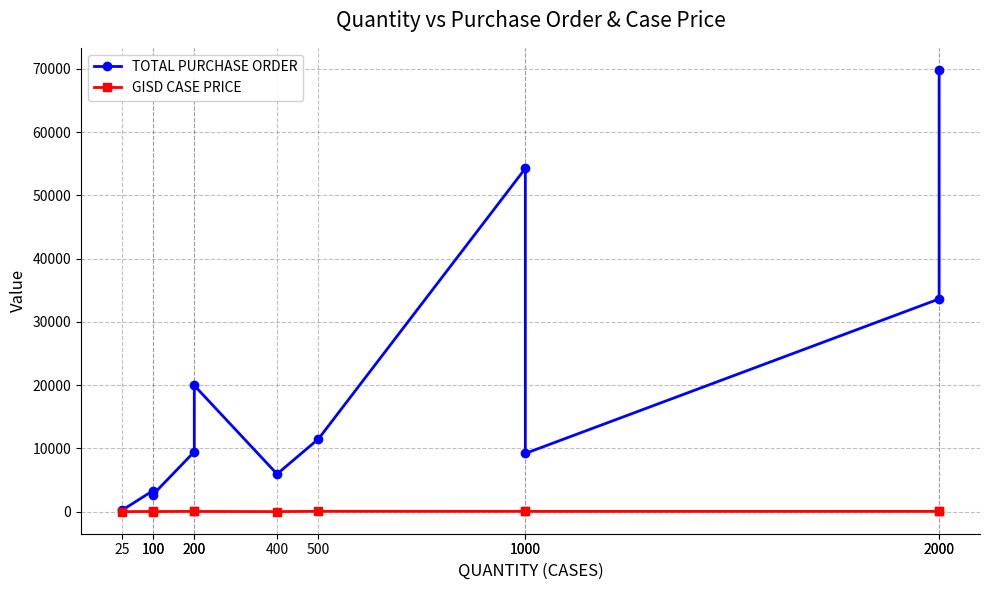

At which category is the sum across all series the highest?

2000